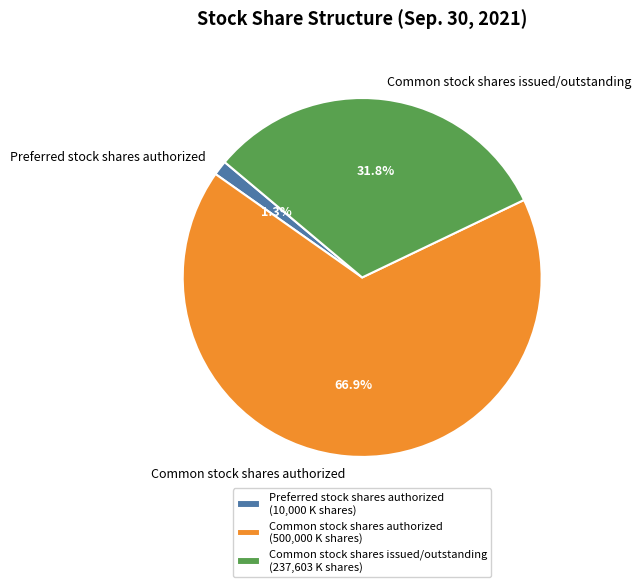

Which category has the biggest portion of the pie?

Common stock shares authorized